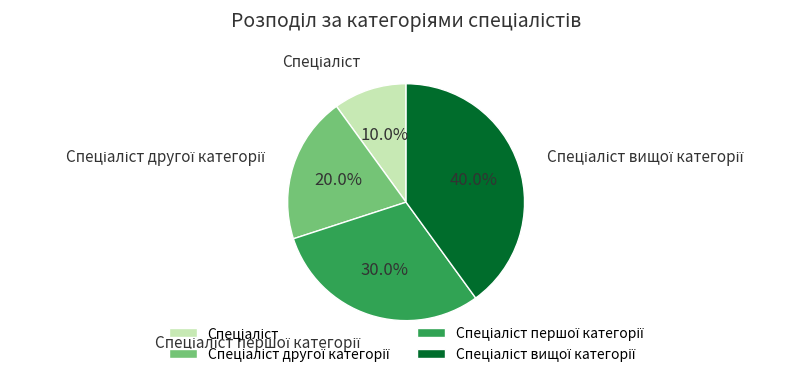

Does any single category account for the majority?

No